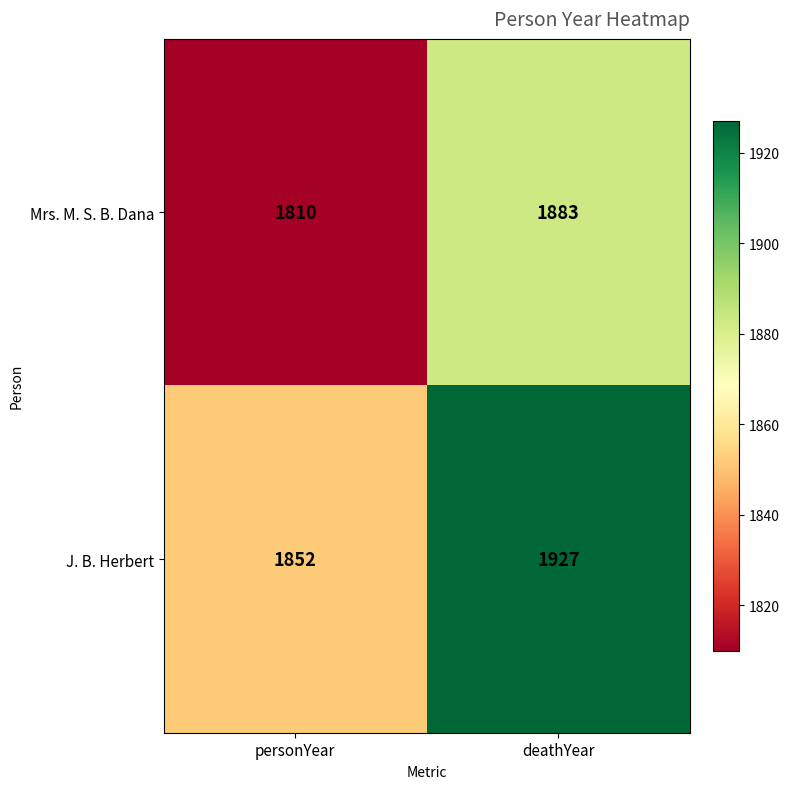

What is the sum of the Mrs. M. S. B. Dana values at deathYear and personYear?

3693